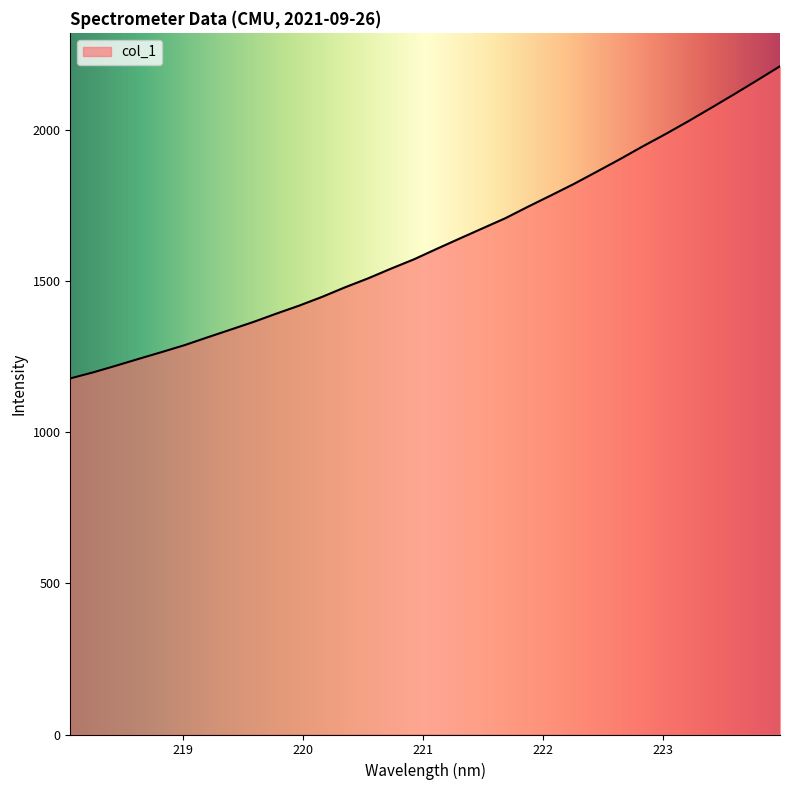

What is the maximum value shown in the chart?

2211.6